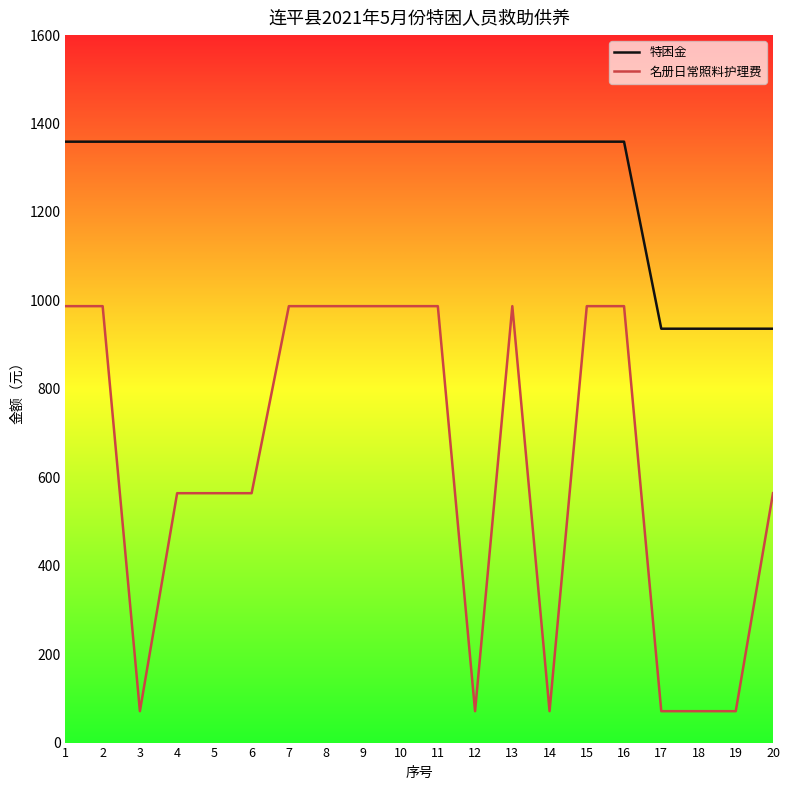

What is the greatest value displayed?

1359